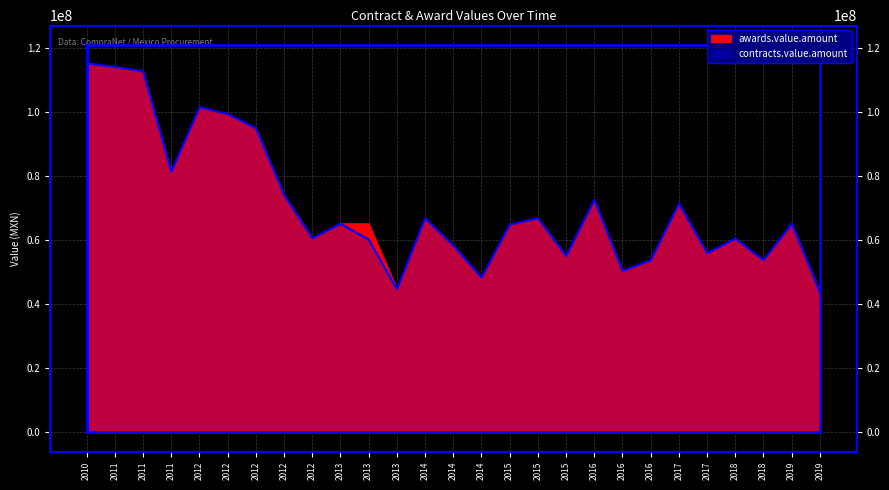

What are all the series names shown in the legend?

awards.value.amount, contracts.value.amount